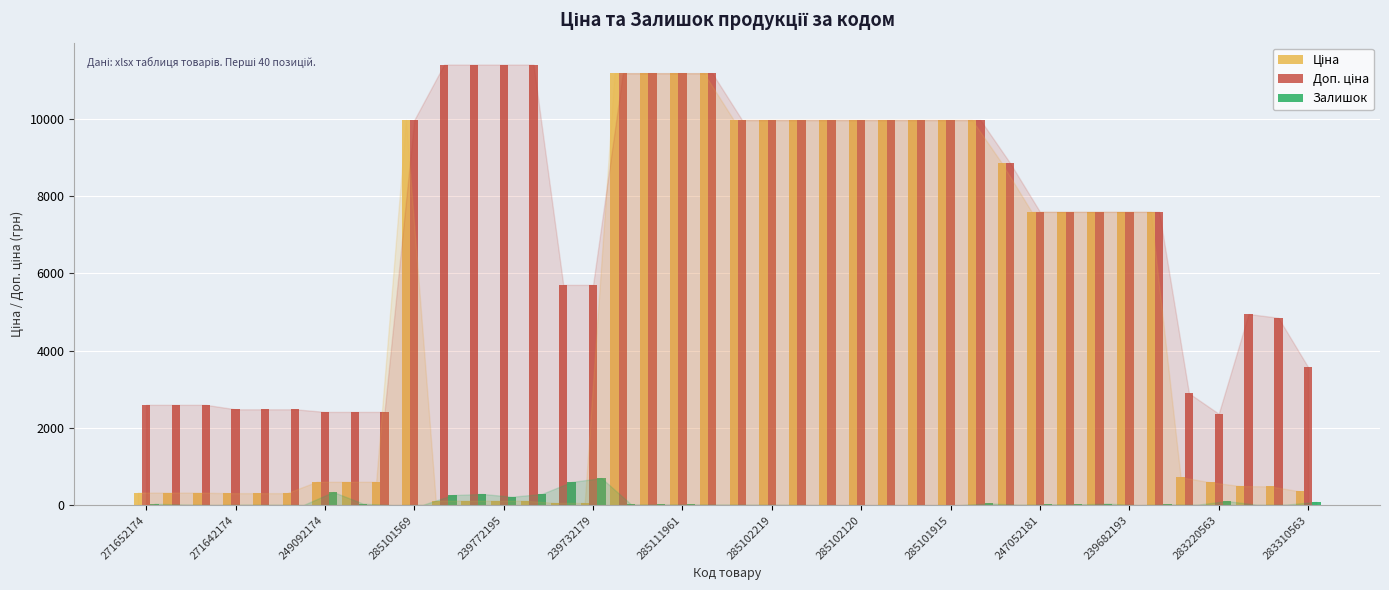

What is the maximum value shown in the chart?

11410.0